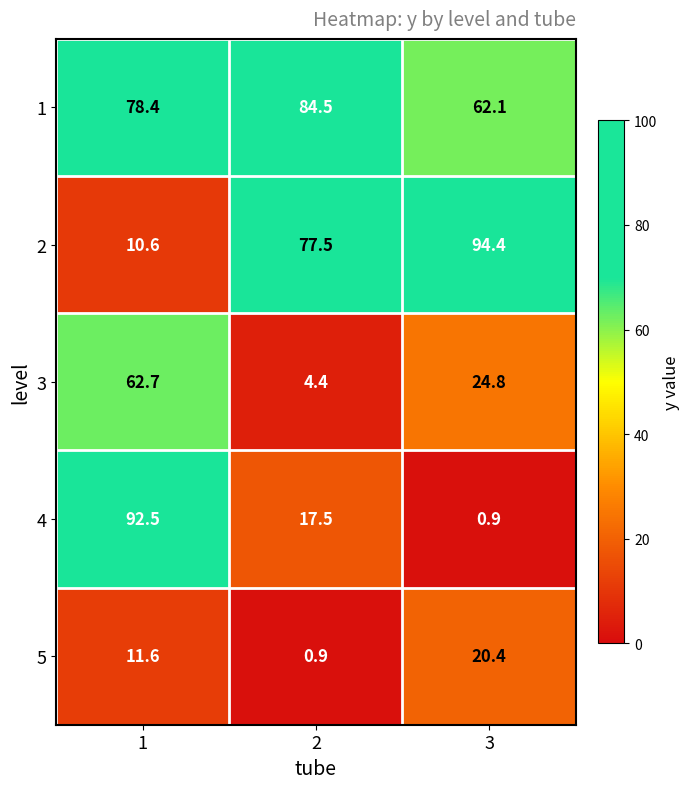

How many values in the 5 series exceed 11?

2